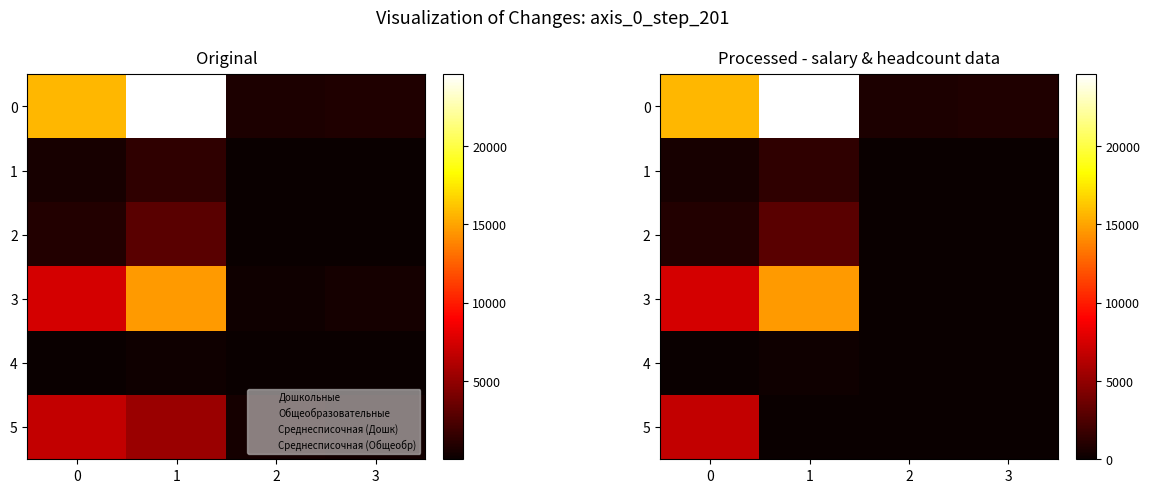

What is the difference between the 1 values at 2 and 1?

1376.3